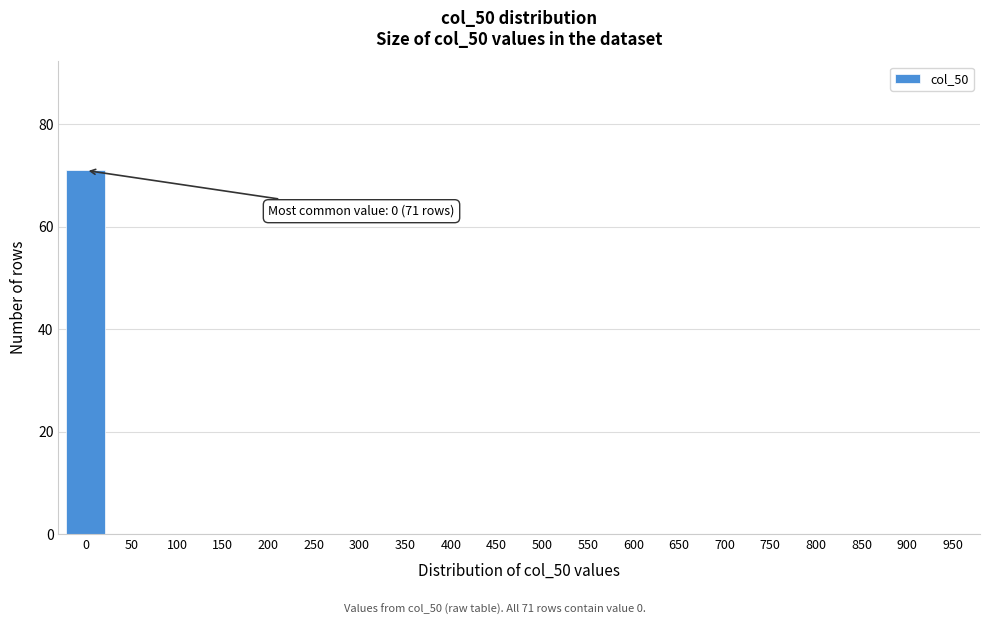

Reading left to right, list all the values displayed in this chart.

0=71	50=0	100=0	150=0	200=0	250=0	300=0	350=0	400=0	450=0	500=0	550=0	600=0	650=0	700=0	750=0	800=0	850=0	900=0	950=0